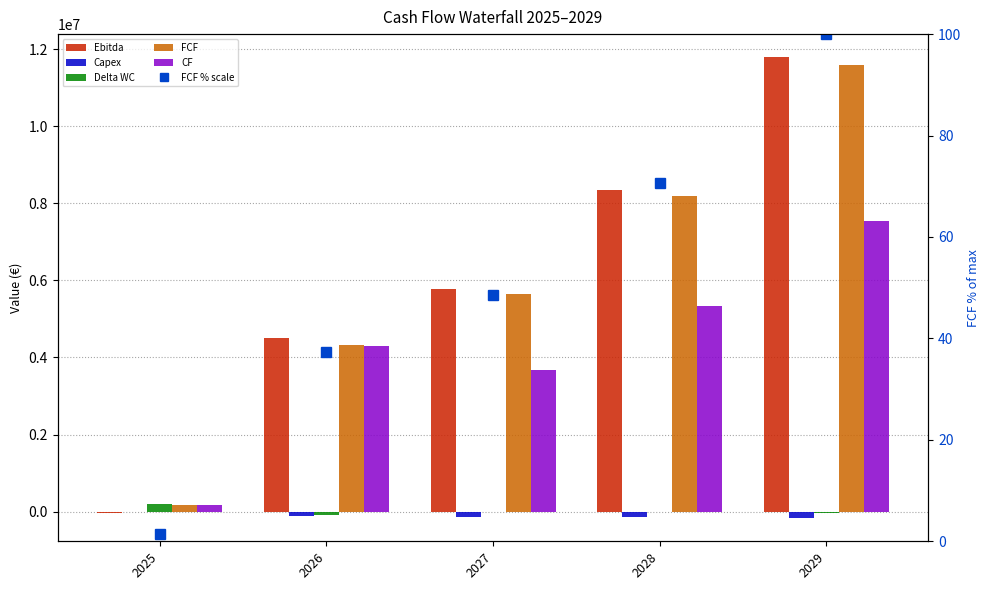

True or false: Delta WC has a value of 368806.9 at 2025.

False